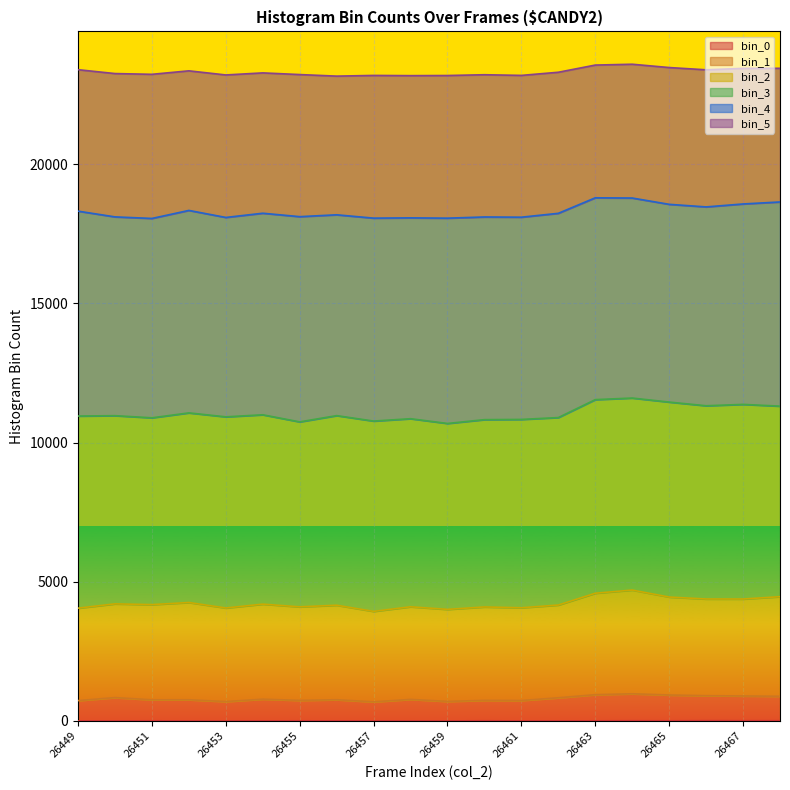

How many lines are shown in the chart?

6